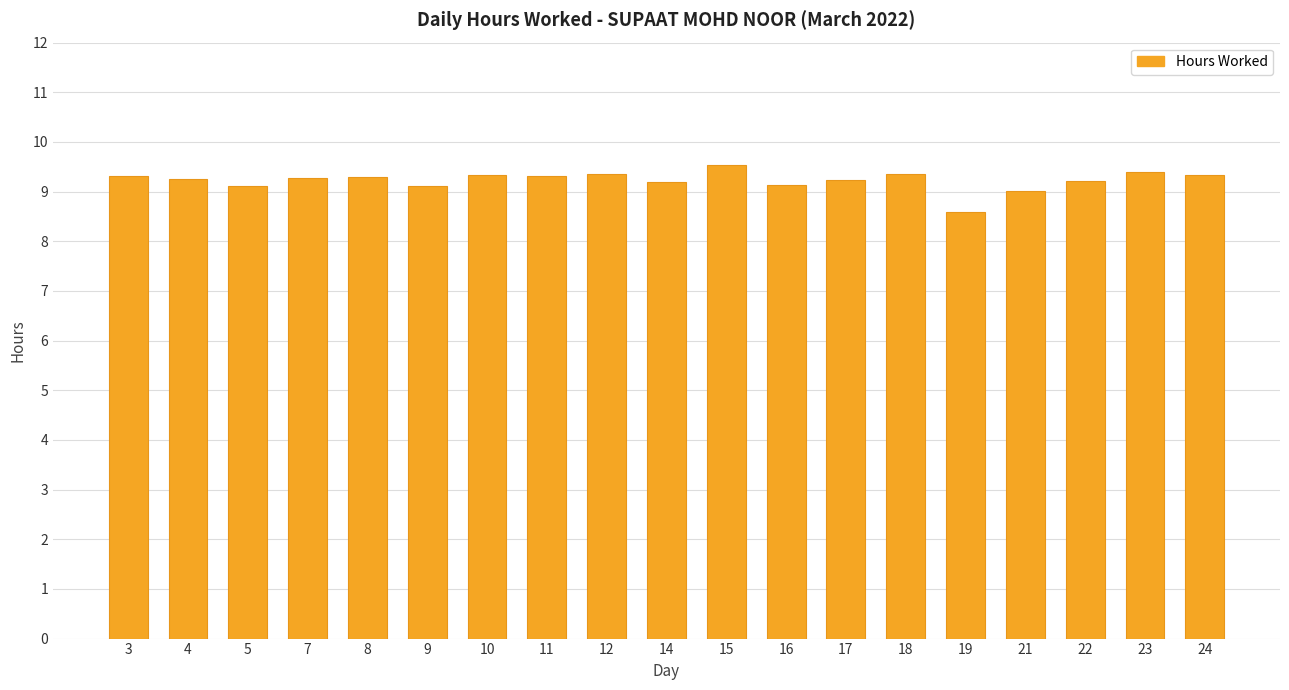

Which category has the highest value across all series?

15